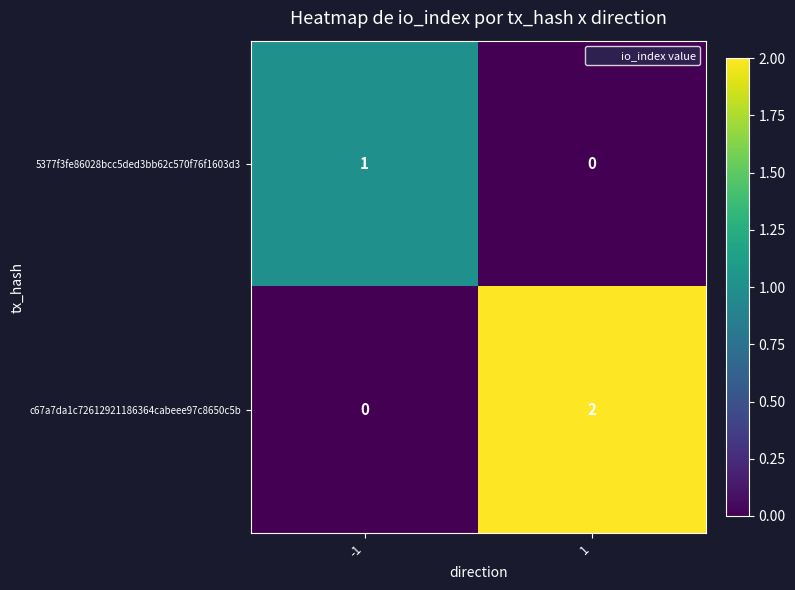

Count the number of data series in this chart.

2